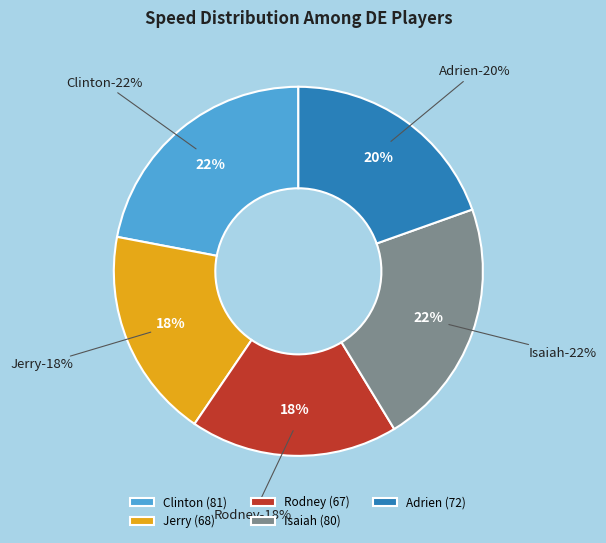

Do Clinton and Jerry together represent more than half of the pie?

No